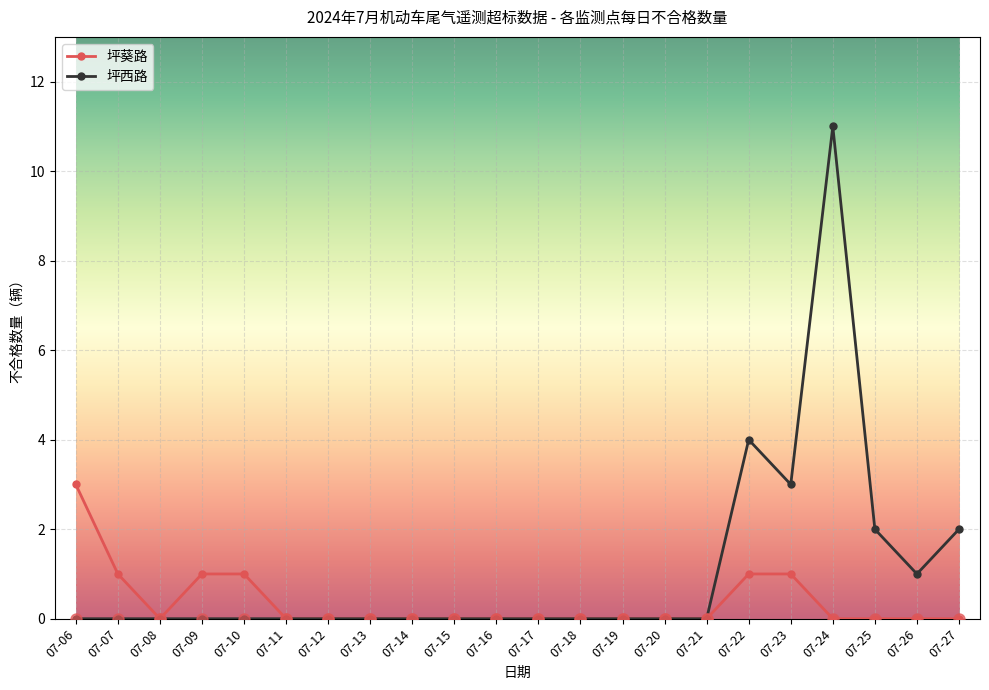

What is the spread (max minus min) of values at 07-26?

1